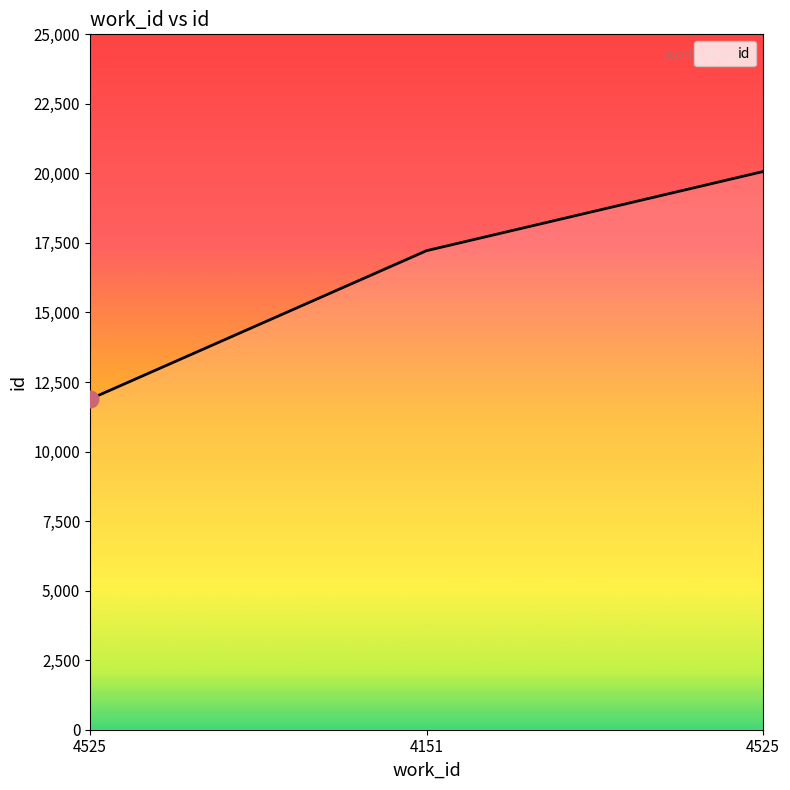

Rank the categories by value from highest to lowest.

4525, 4151, 4525